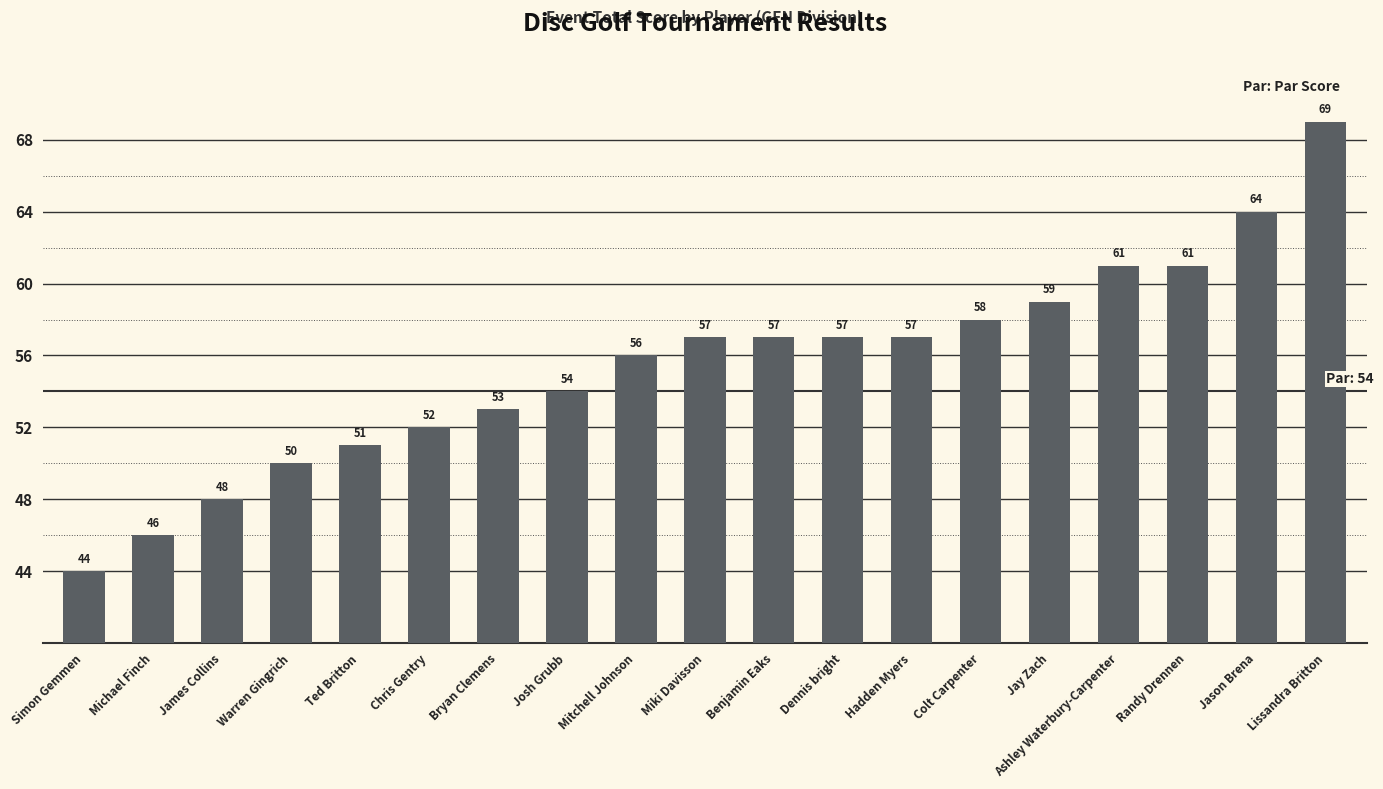

What is the label of the 17th bar from the right?

James Collins